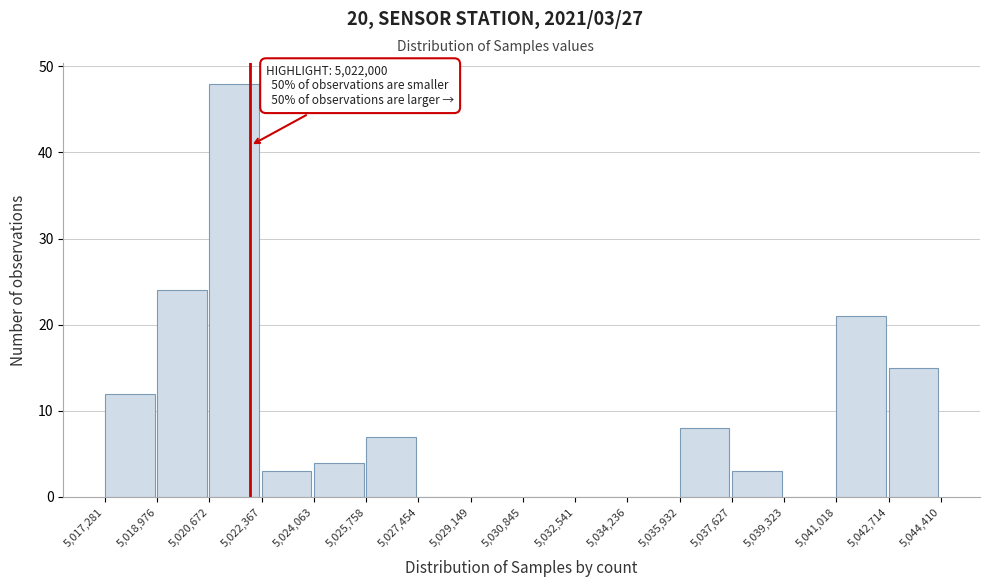

Which range on the x-axis has the tallest bar?

5,020,672 to 5,022,367